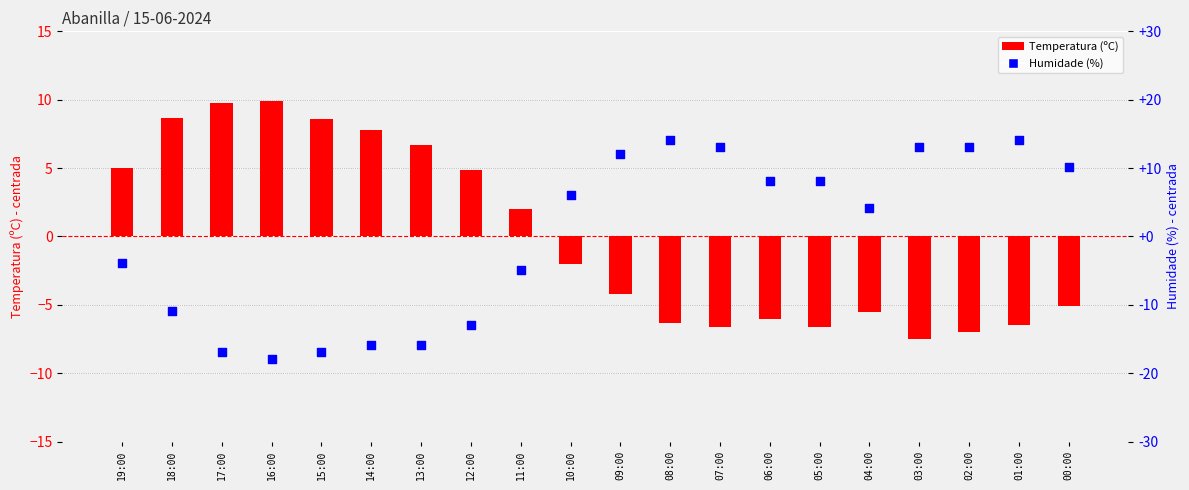

Which series has the largest Y range (max minus min)?

Humidade (%)